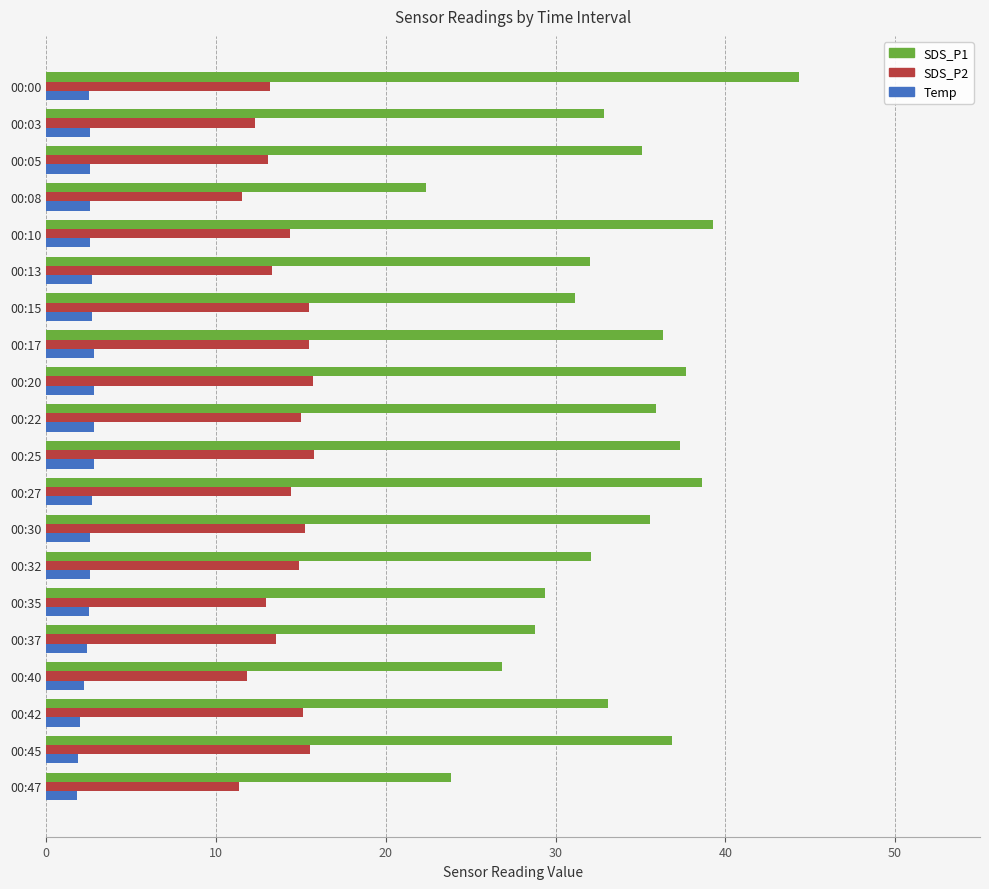

List the series in order of their peak value, highest first.

SDS_P1, SDS_P2, Temp